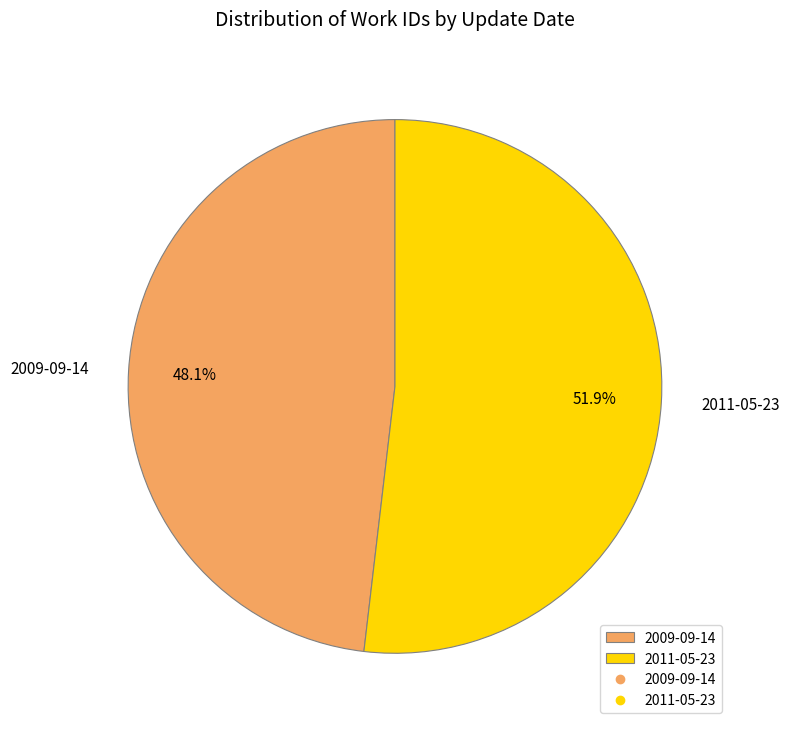

The 2011-05-23 slice represents 52% of the pie. True or false?

True